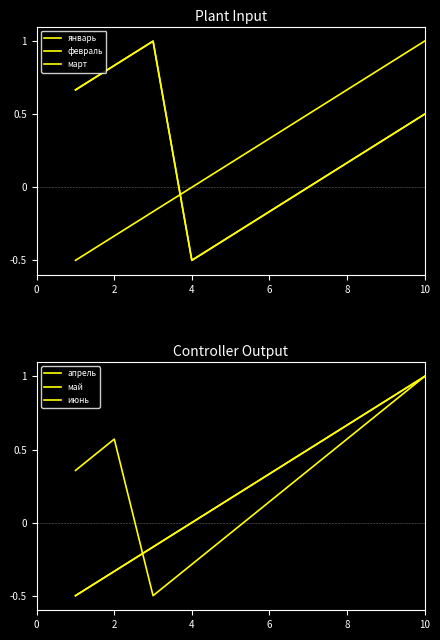

The value of апрель at 6 is 0.5. True or false?

True